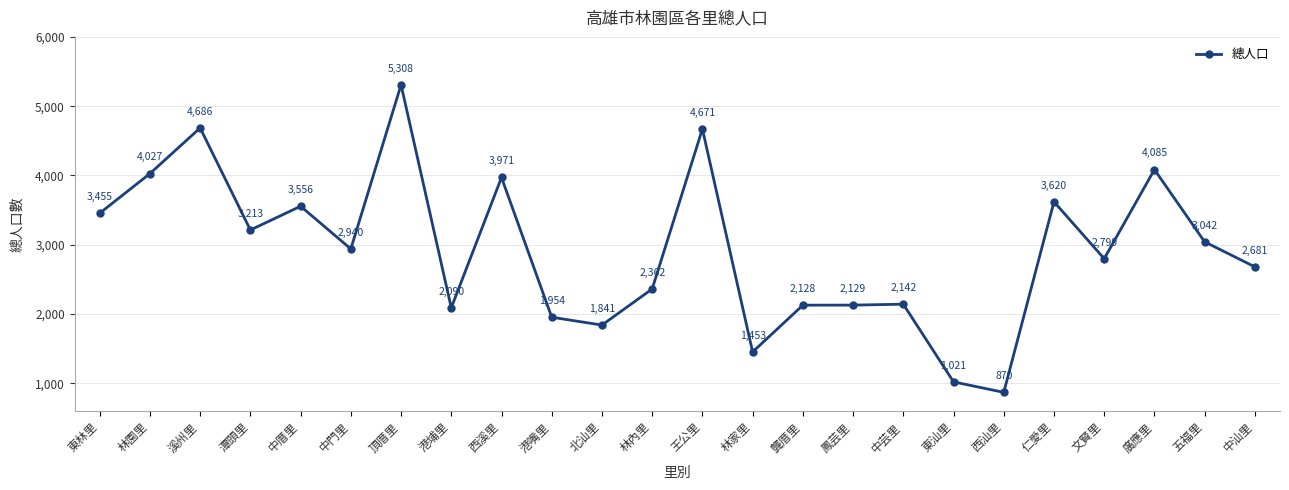

Reading left to right, what are all the values shown in this chart?

3455	4027	4686	3213	3556	2940	5308	2090	3971	1954	1841	2362	4671	1453	2128	2129	2142	1021	870	3620	2799	4085	3042	2681